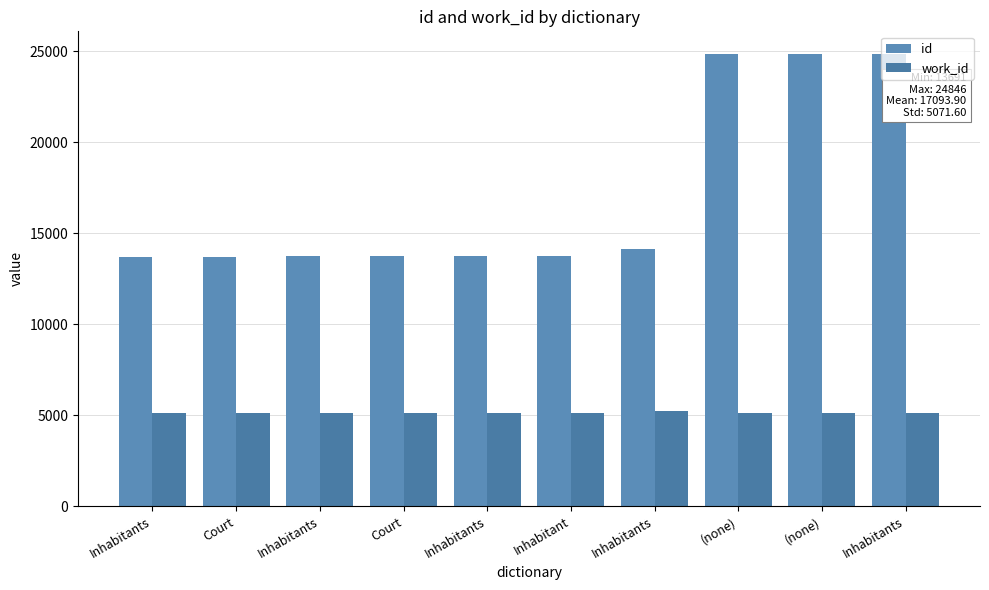

What is the difference between the maximum and second lowest values in the work_id series?

126